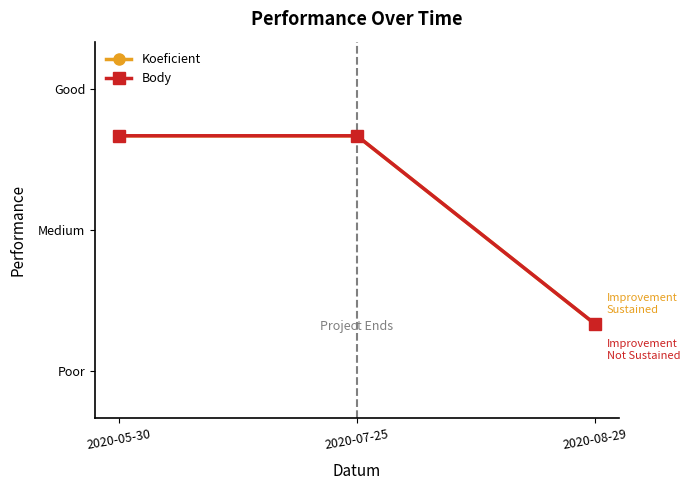

Which series has the largest total across all categories?

Koeficient